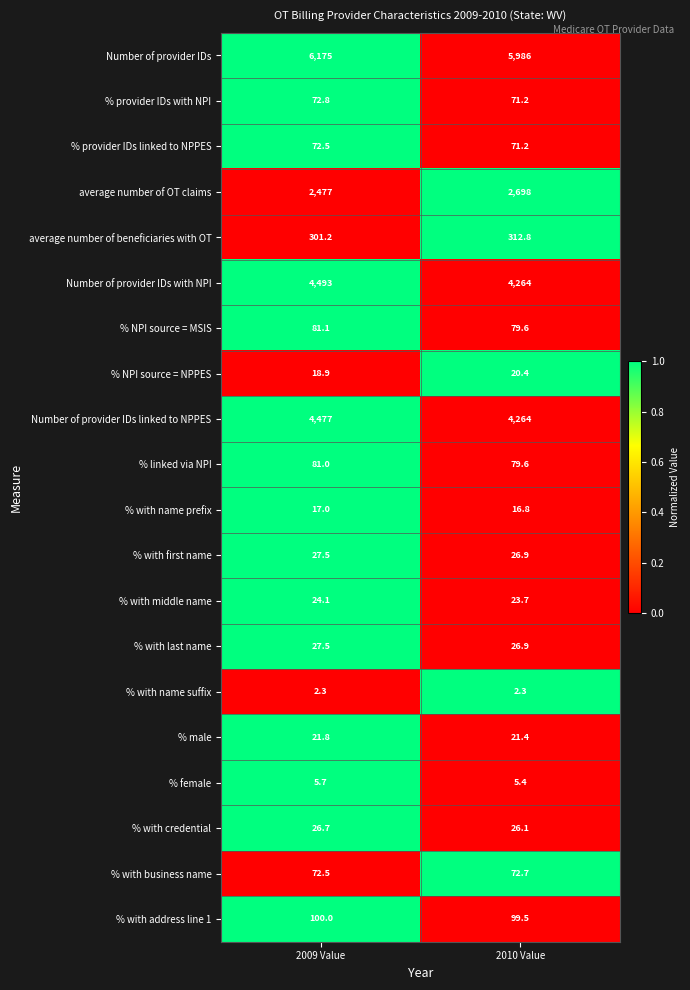

What is the total value across all series at 2010 Value?

18168.5